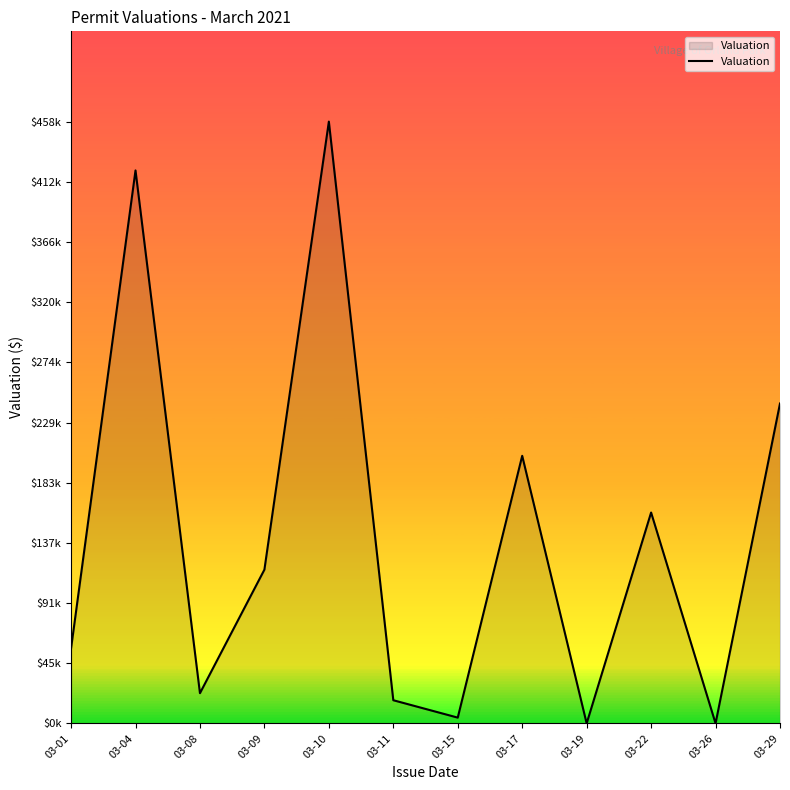

What is the change in value from 03-08 to 03-10?

+435000